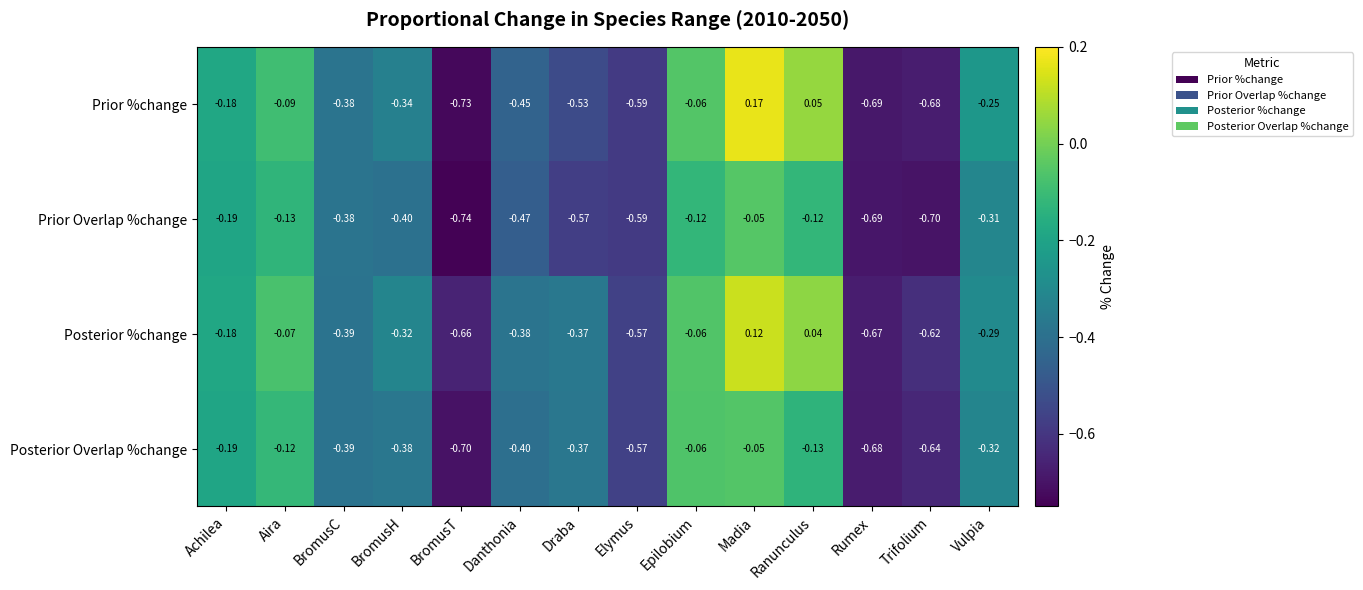

Which series has the widest spread of values?

Prior %change